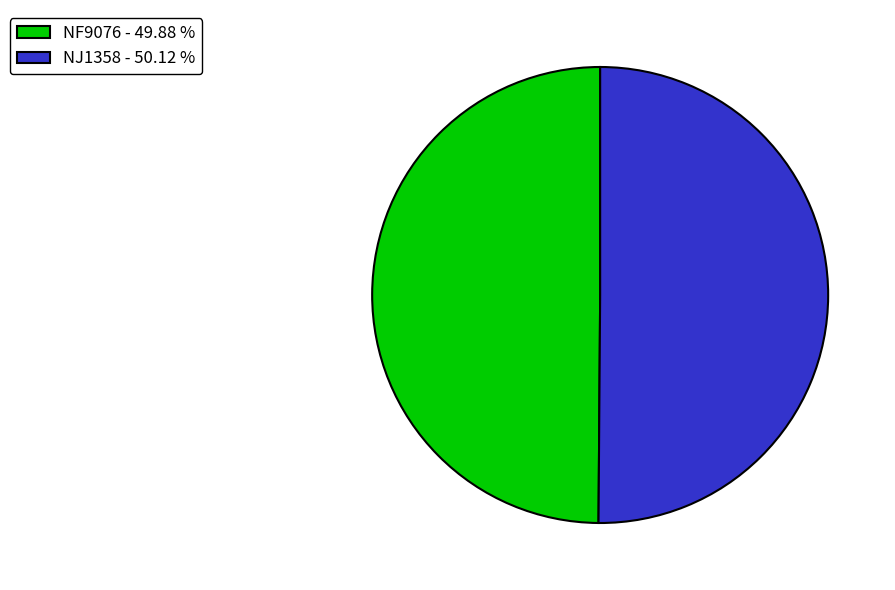

Do NF9076 and NJ1358 together represent more than half of the pie?

Yes